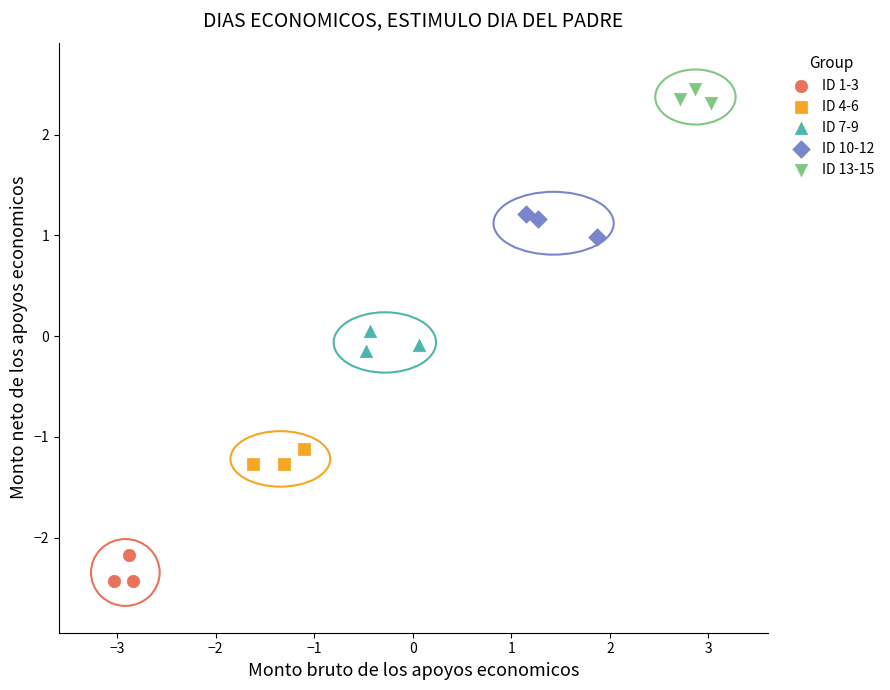

Which series reaches the maximum Y coordinate?

ID 13-15